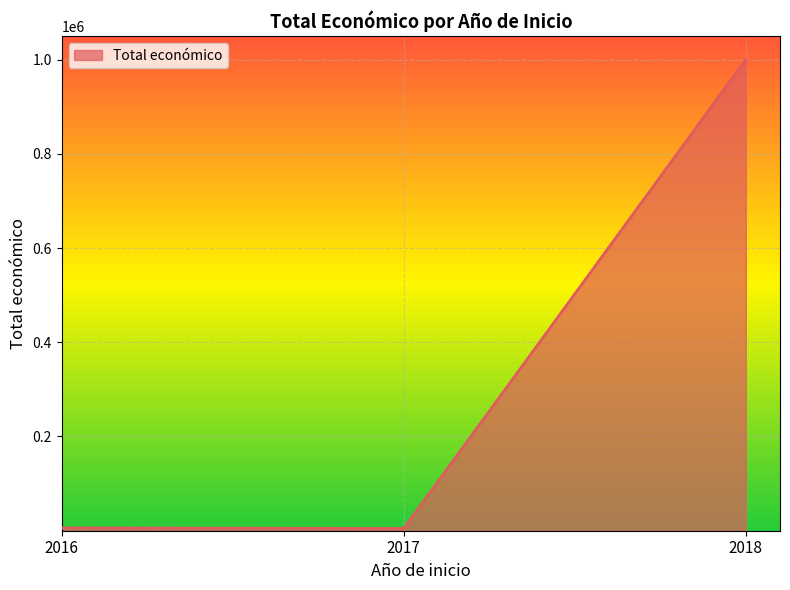

Is it true that the value at 2018 is 1768794?

False